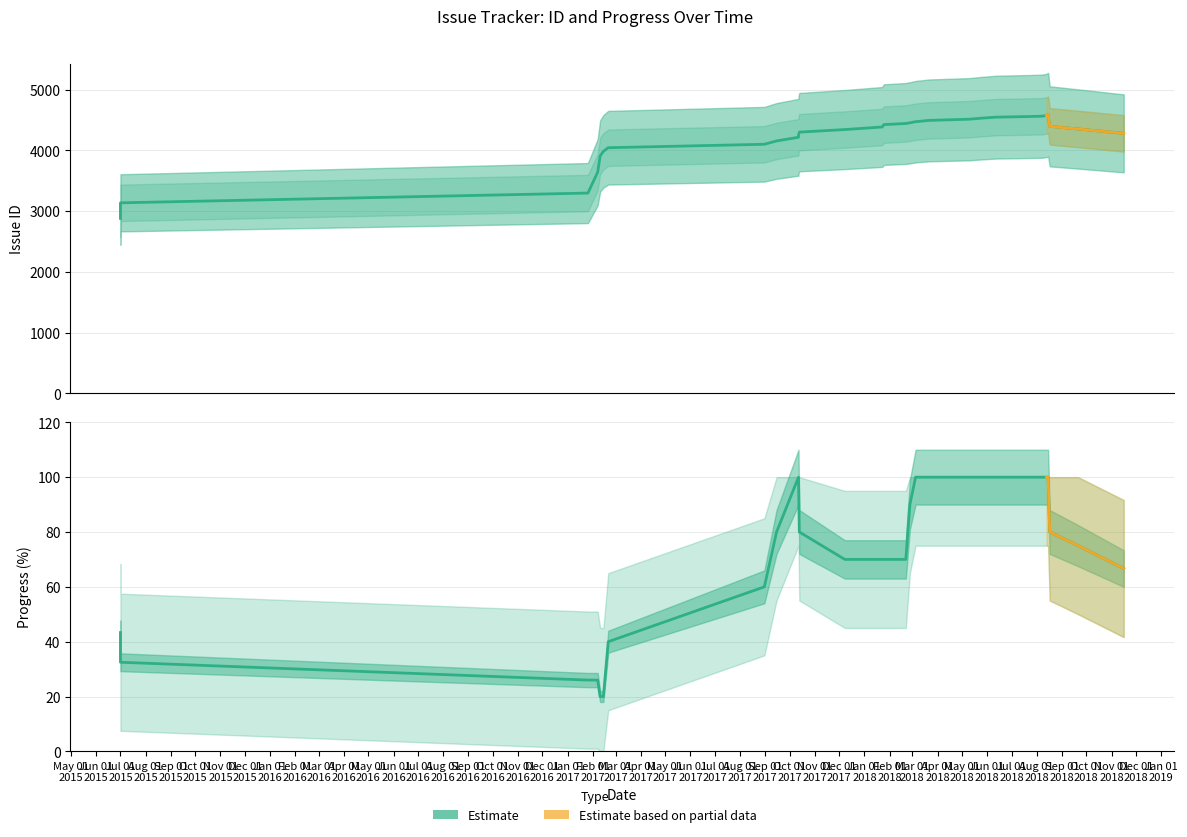

At how many categories does at least one series exceed 45?

29